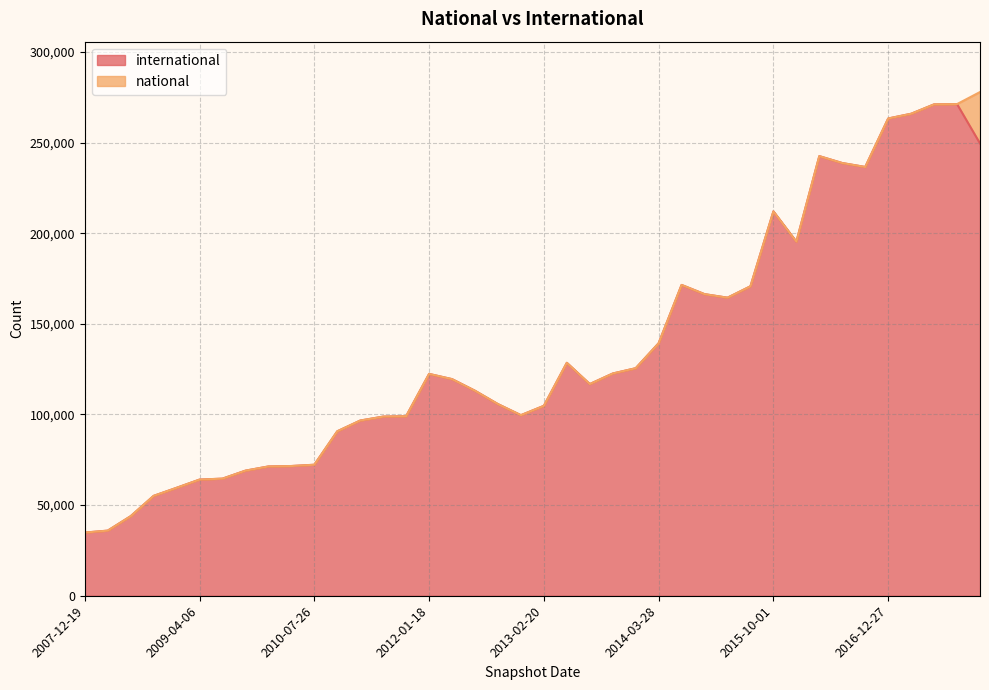

True or false: the data has more than 2 interior local peaks.

True